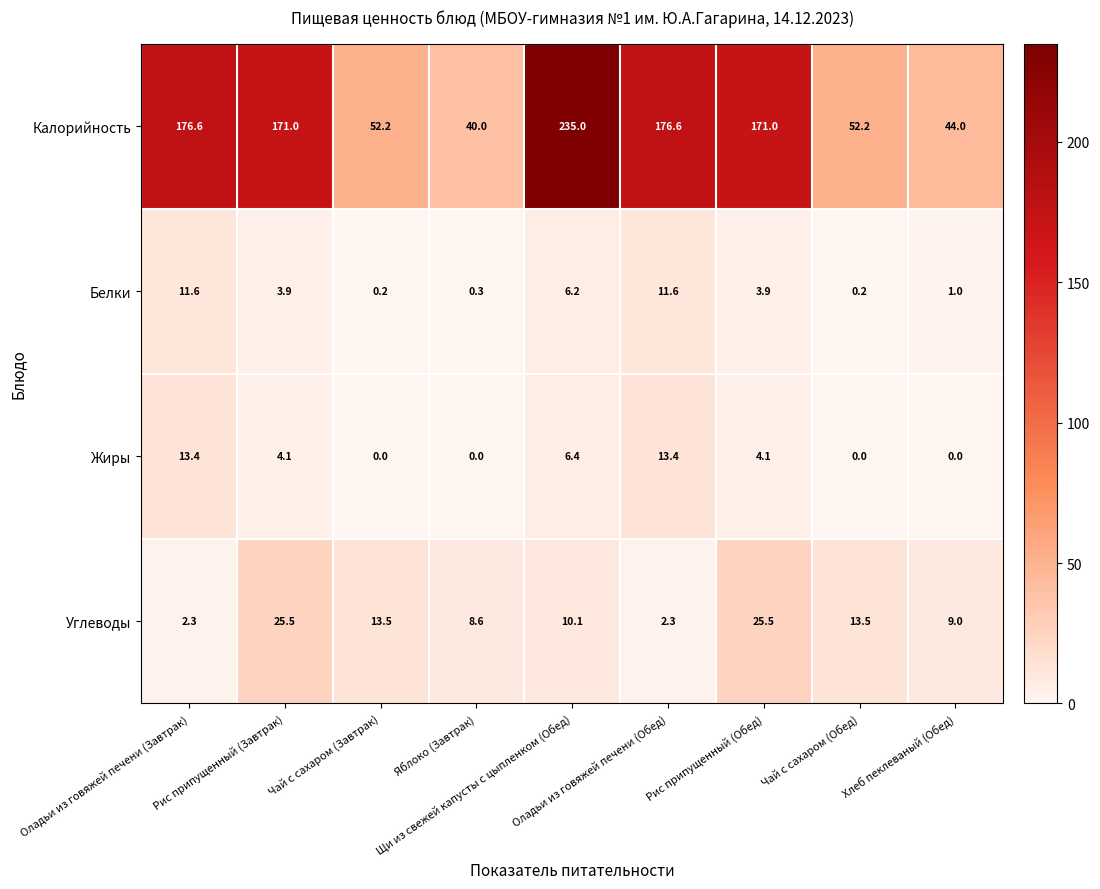

At how many categories does at least one series exceed 59?

5